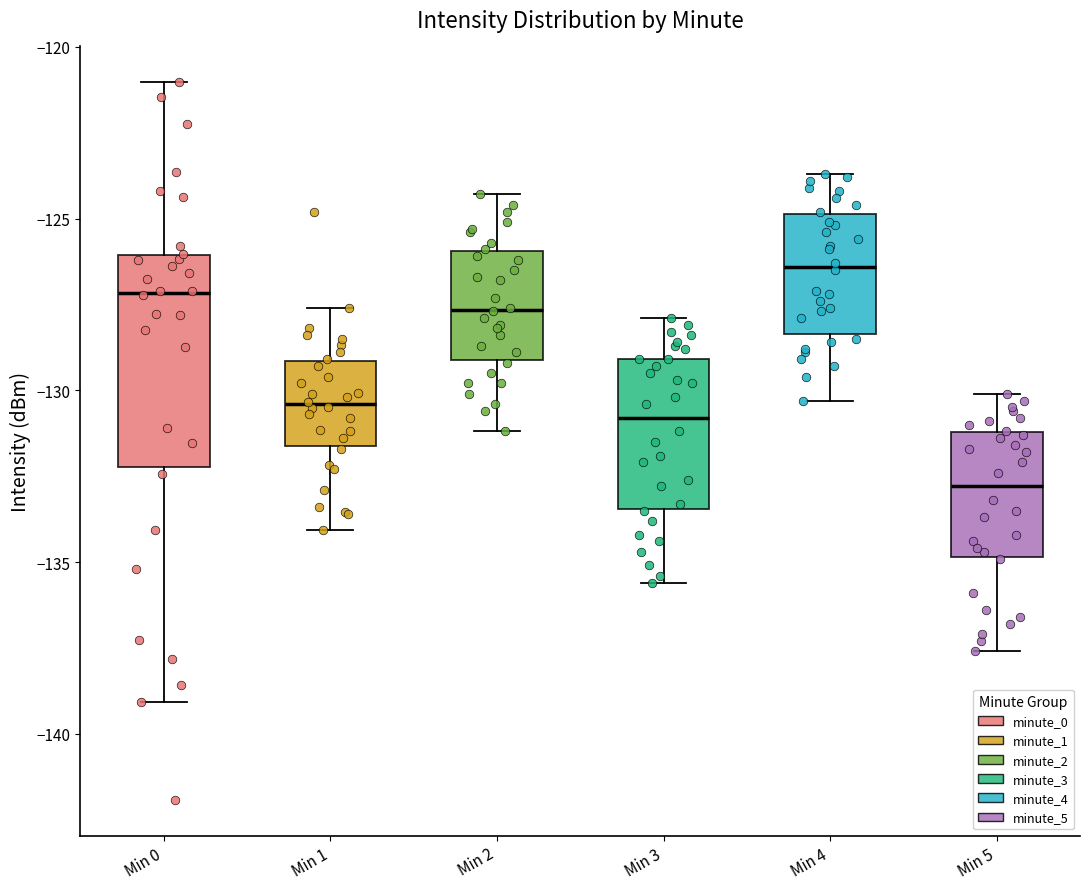

Which box is the tallest, from its lower edge to its upper edge?

Min 0